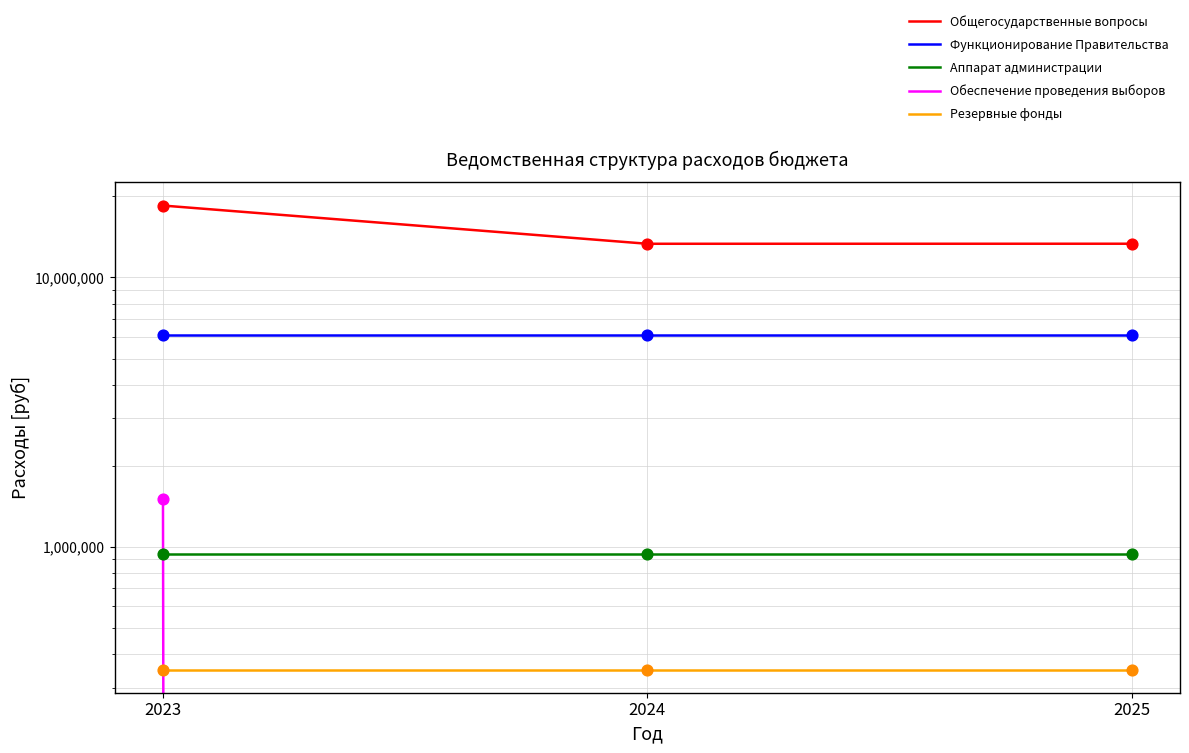

What are all the series names shown in the legend?

Общегосударственные вопросы, Функционирование Правительства, Аппарат администрации, Обеспечение проведения выборов, Резервные фонды